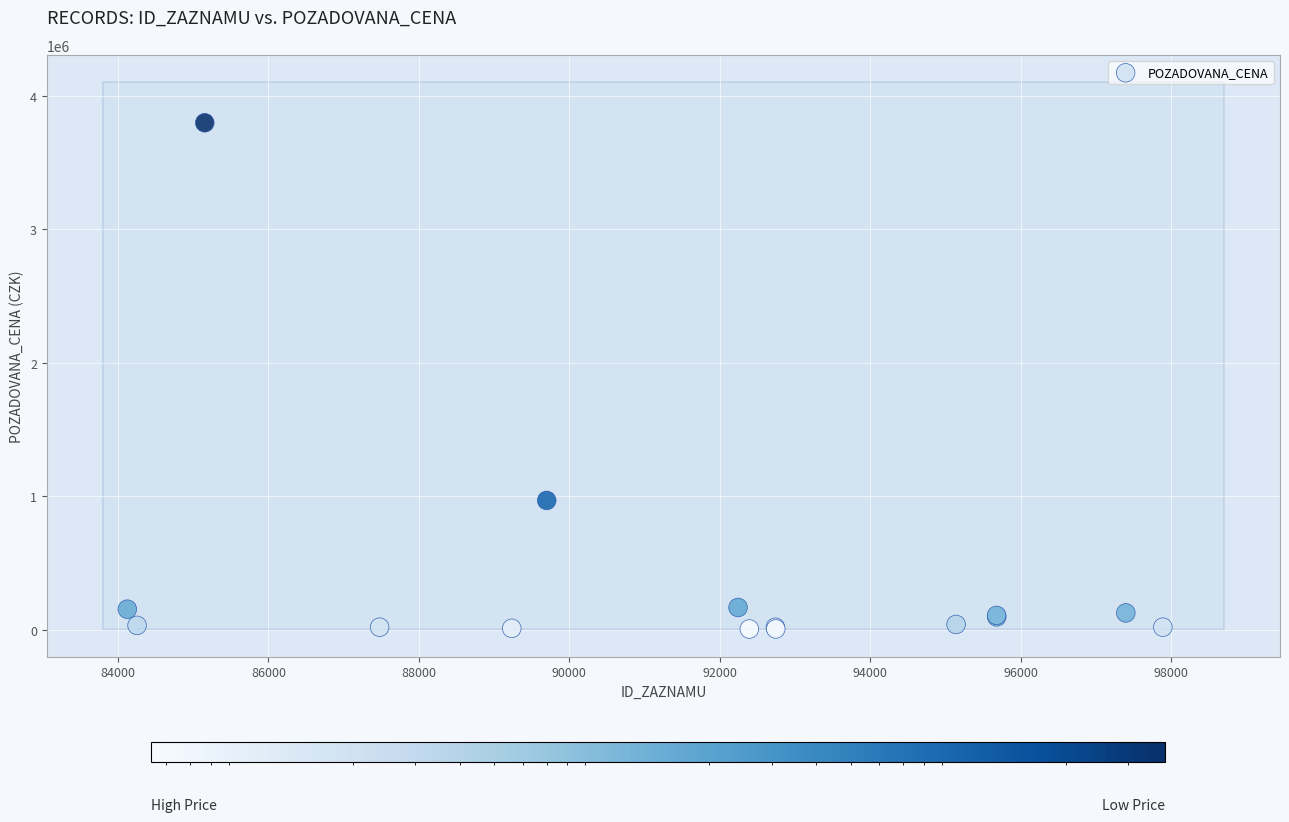

What Y value in the scatter plot is closest to 1902291?

969000